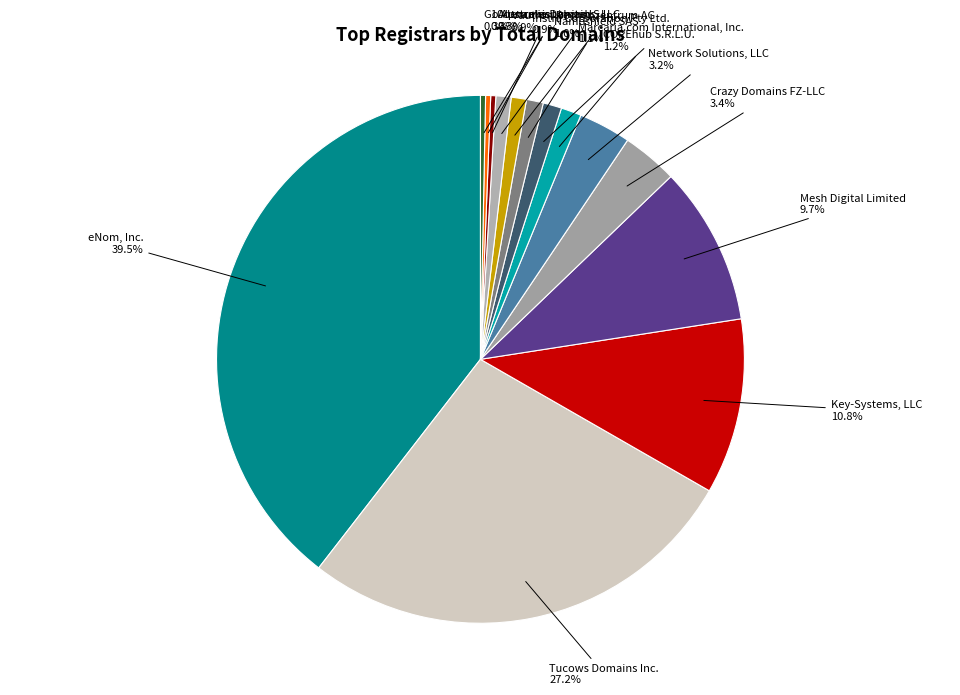

To the nearest percent, what is the difference between the Network Solutions, LLC and Key-Systems, LLC slice percentages?

8%